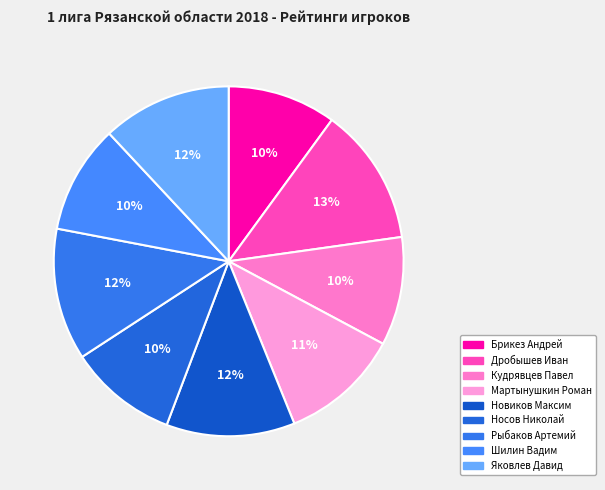

Is it true that Дробышев Иван is 2% of the pie?

False